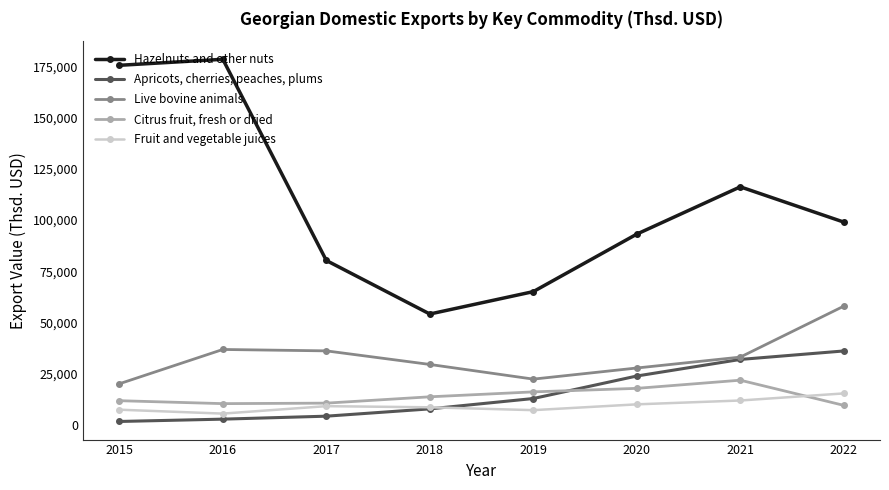

Rank the series at 2019 from highest to lowest value.

Hazelnuts and other nuts, Live bovine animals, Citrus fruit, fresh or dried, Apricots, cherries, peaches, plums, Fruit and vegetable juices